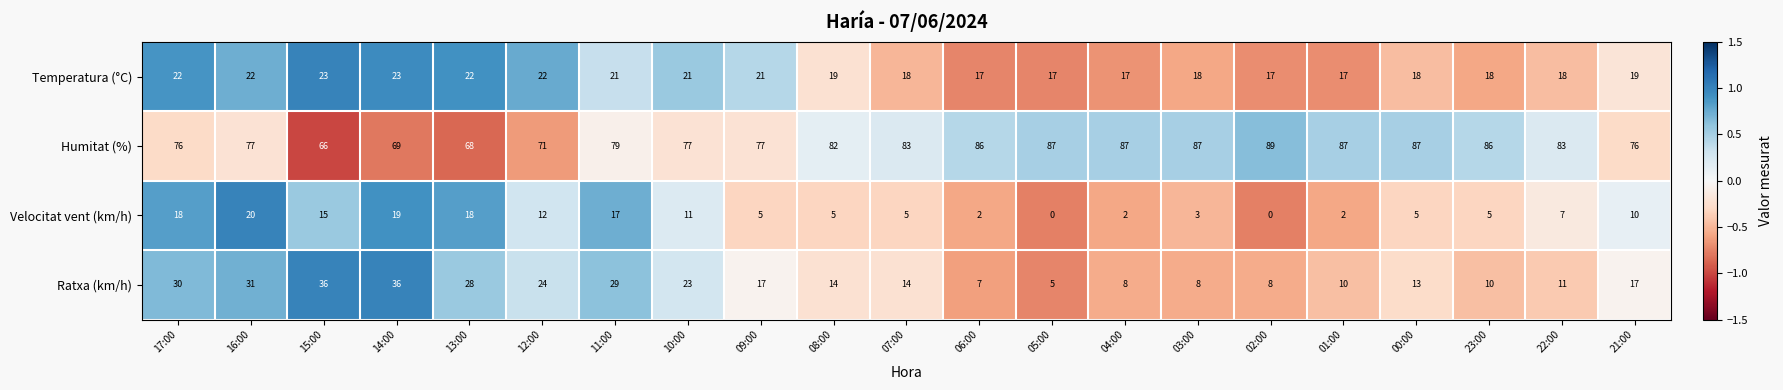

What is the total value across all series at 08:00?

120